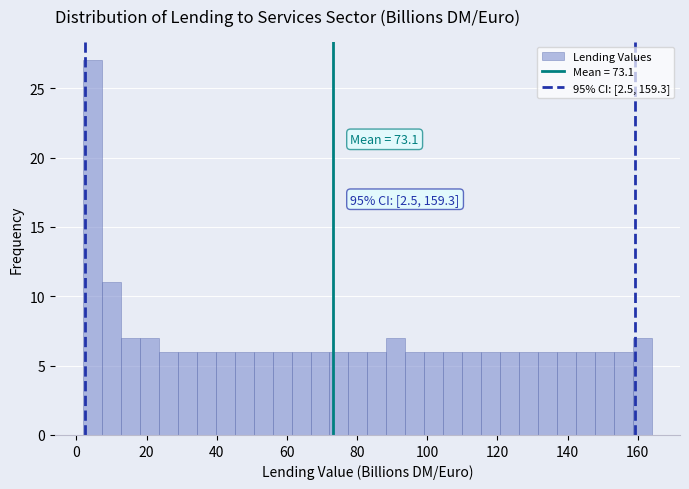

Around what value on the x-axis is the tallest bar? Give the approximate position of its centre, as read against the axis.

4